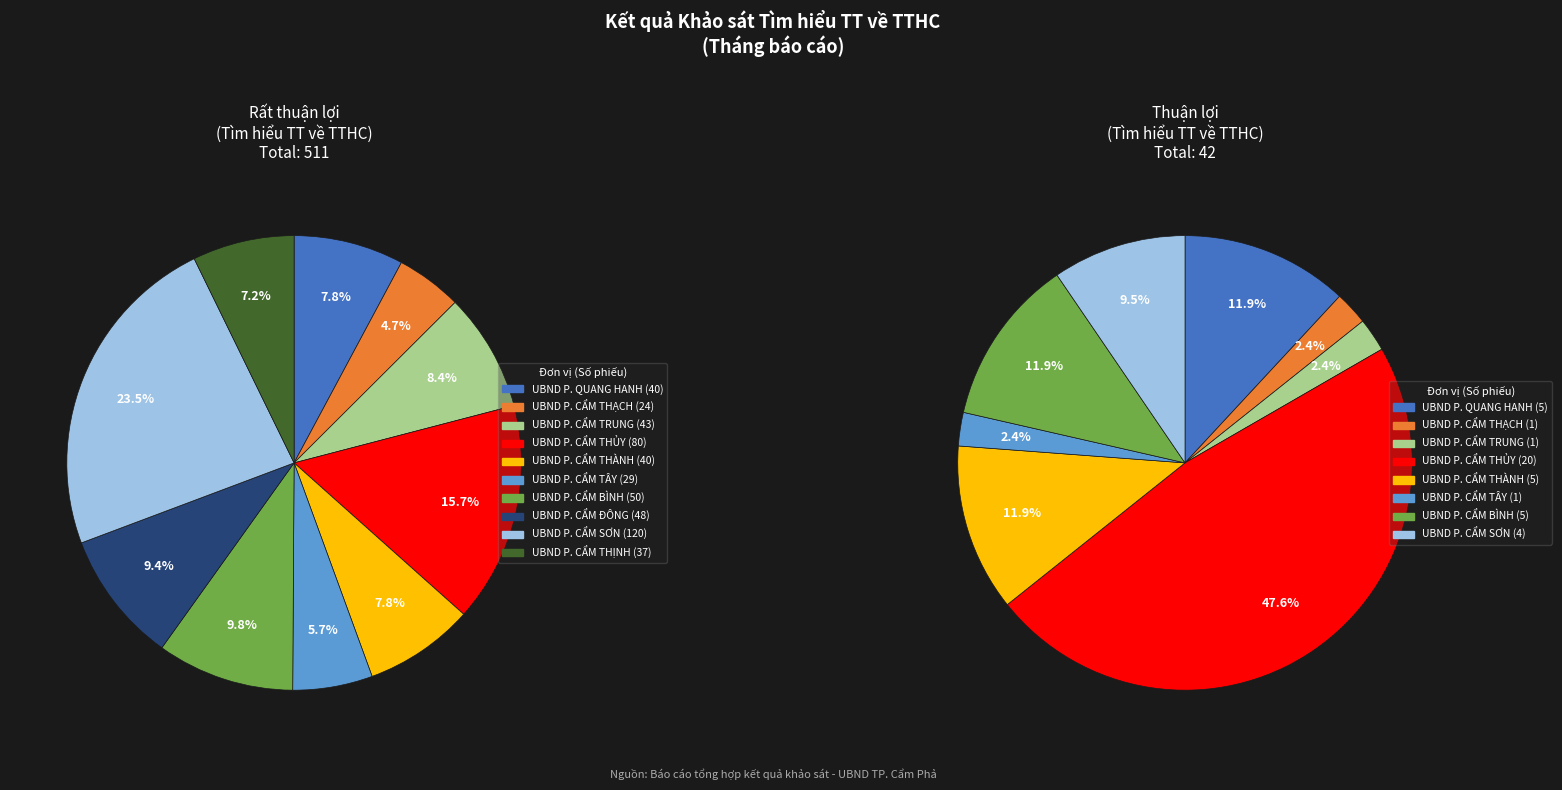

True or false: UBND P. CẨM BÌNH accounts for 12% of the total.

True